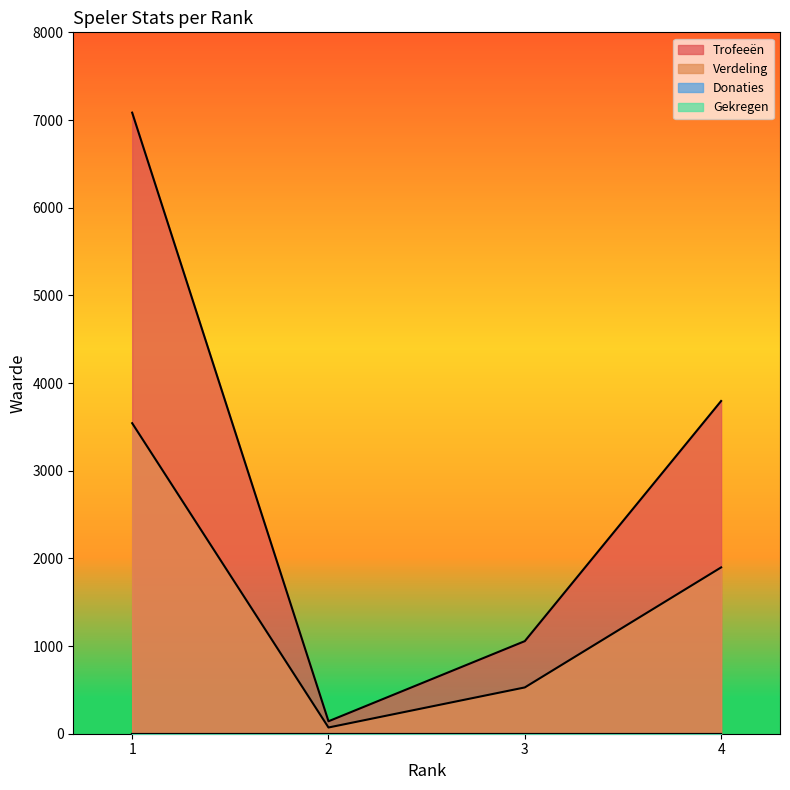

Reading right to left, what are all the values shown in this chart?

Trofeeën: 3795	1056	142	7084
Verdeling: 1897	528	71	3542